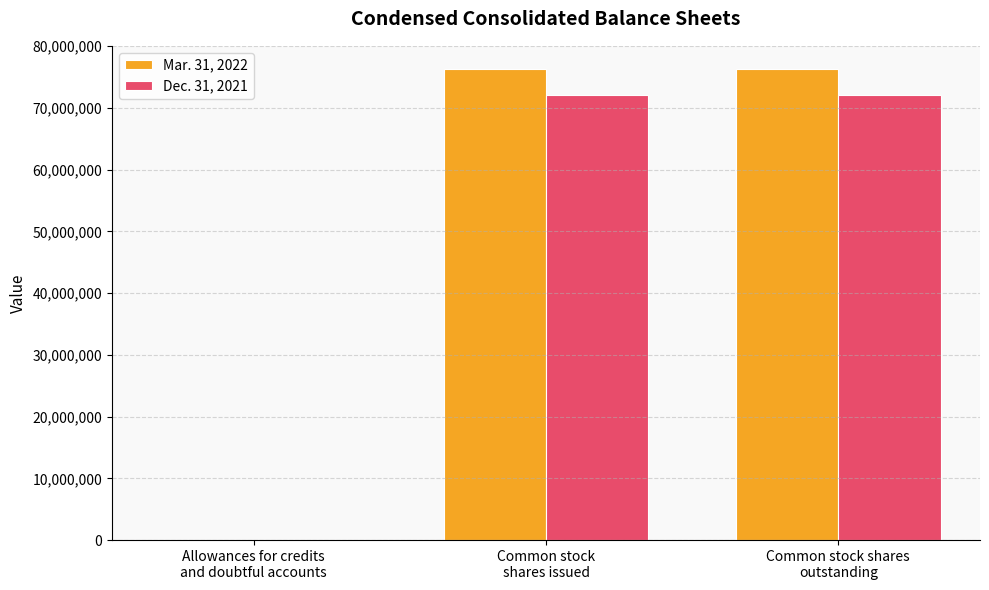

What is the maximum value shown in the chart?

76239989